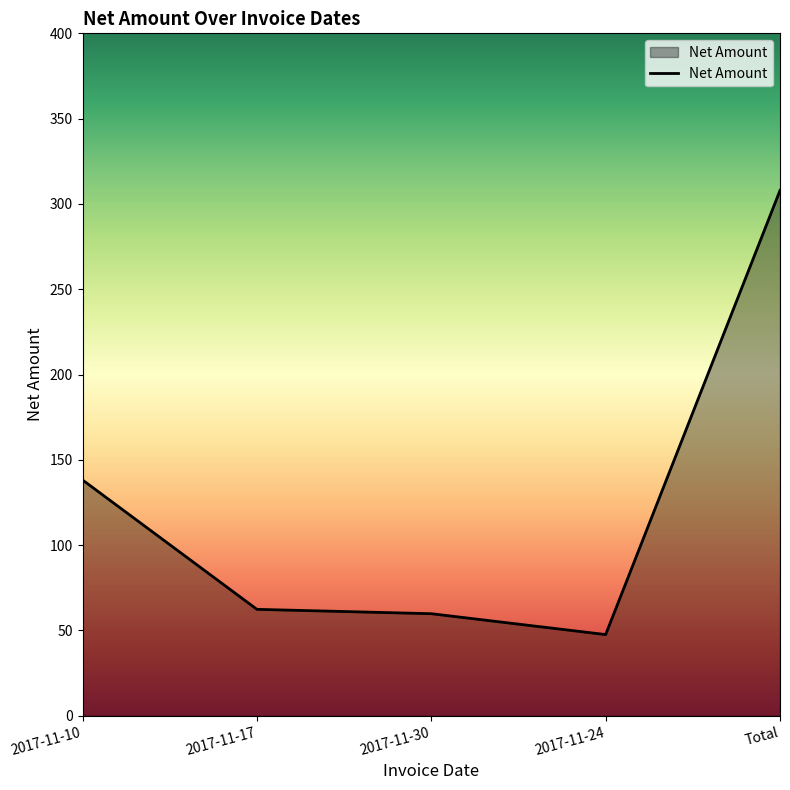

At which label does the data first exceed 62?

2017-11-10